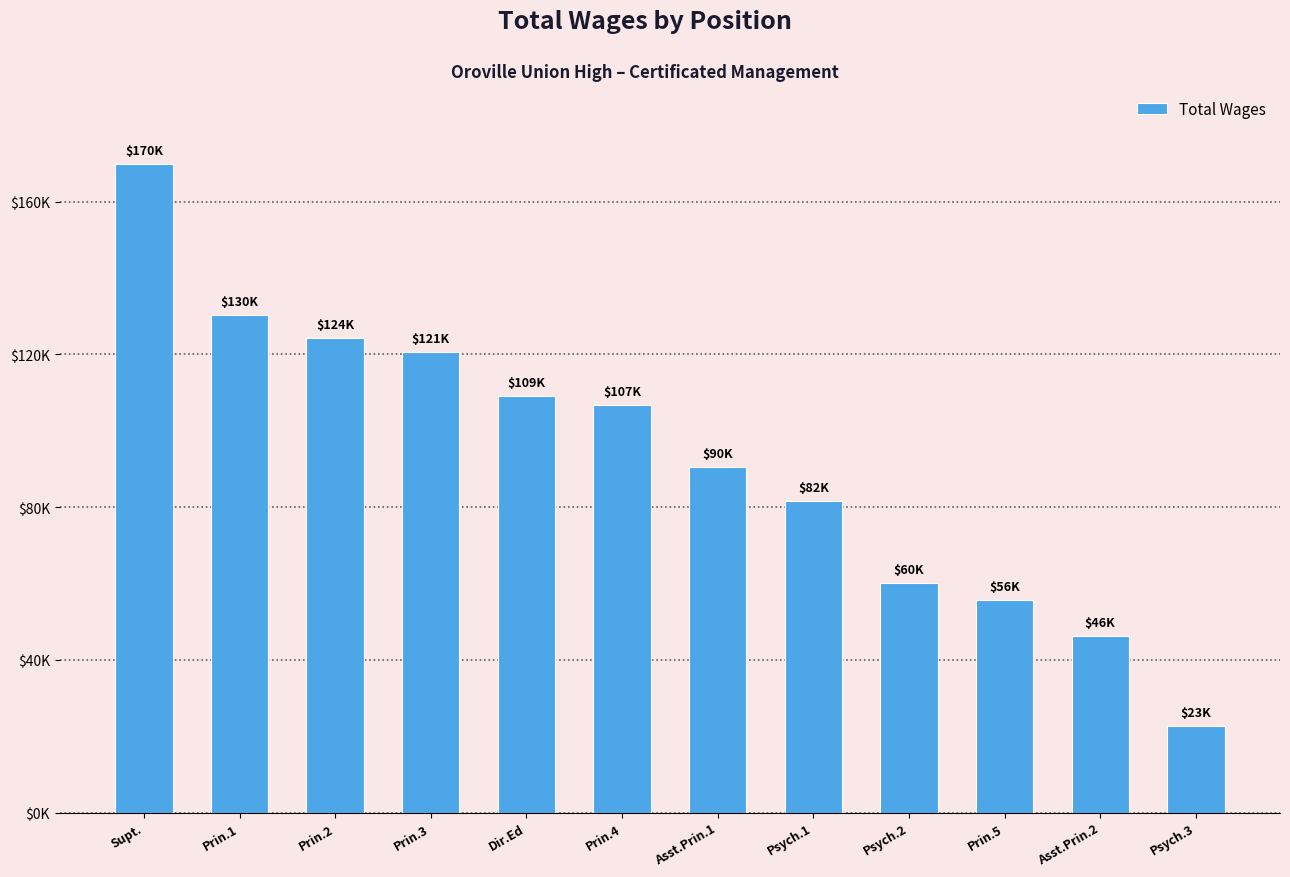

Where does the data first go above 106648?

Supt.